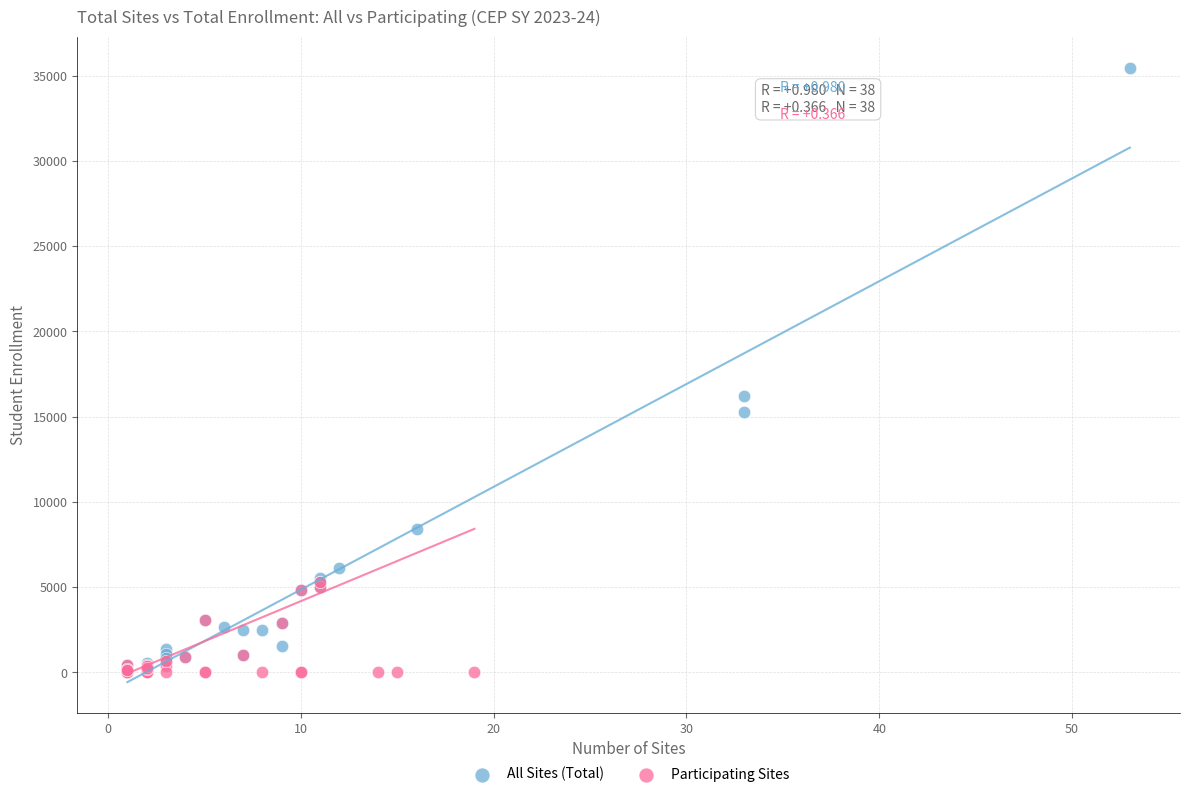

Which series reaches the maximum Y coordinate?

All Sites (Total)